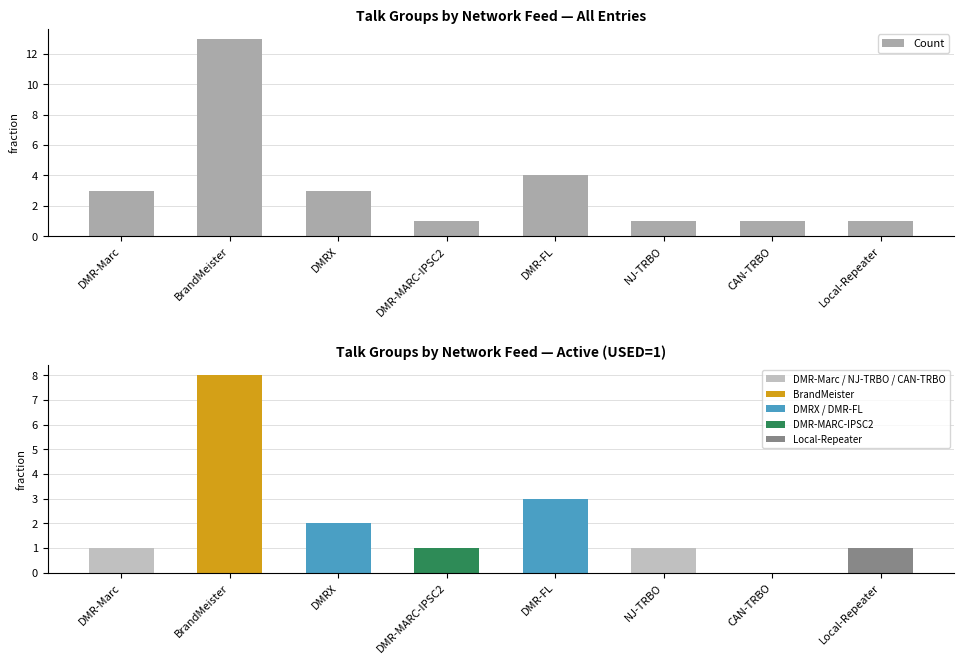

What is the difference between the Count values at DMR-FL and NJ-TRBO?

3